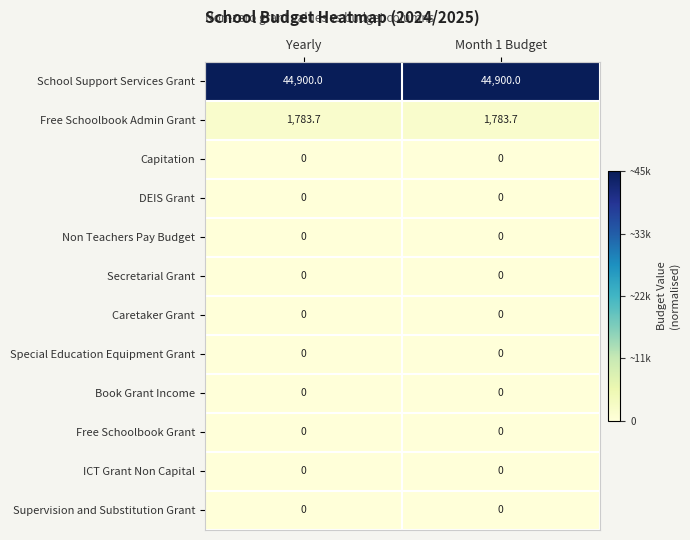

Reading right to left, transcribe all the data shown in this chart.

School Support Services Grant: Month 1 Budget=44900.0	Yearly=44900.0
Free Schoolbook Admin Grant: Month 1 Budget=1783.7	Yearly=1783.7
Capitation: Month 1 Budget=0.0	Yearly=0.0
DEIS Grant: Month 1 Budget=0.0	Yearly=0.0
Non Teachers Pay Budget: Month 1 Budget=0.0	Yearly=0.0
Secretarial Grant: Month 1 Budget=0.0	Yearly=0.0
Caretaker Grant: Month 1 Budget=0.0	Yearly=0.0
Special Education Equipment Grant: Month 1 Budget=0.0	Yearly=0.0
Book Grant Income: Month 1 Budget=0.0	Yearly=0.0
Free Schoolbook Grant: Month 1 Budget=0.0	Yearly=0.0
ICT Grant Non Capital: Month 1 Budget=0.0	Yearly=0.0
Supervision and Substitution Grant: Month 1 Budget=0.0	Yearly=0.0